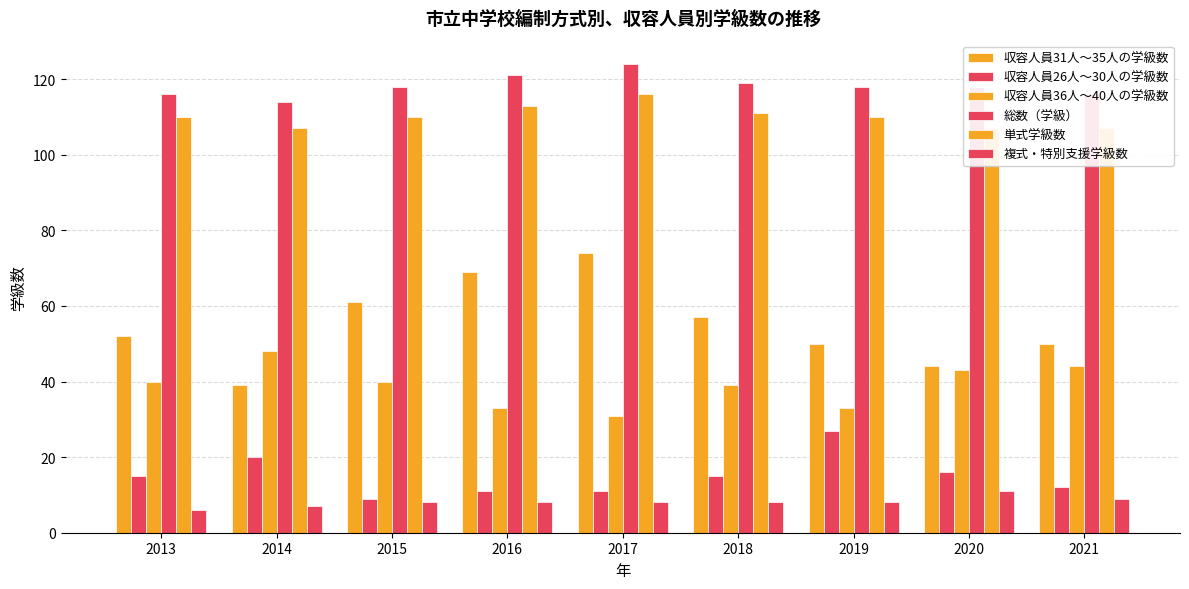

What is the value of the 収容人員26人～30人の学級数 bar at the 6th from the left?

15